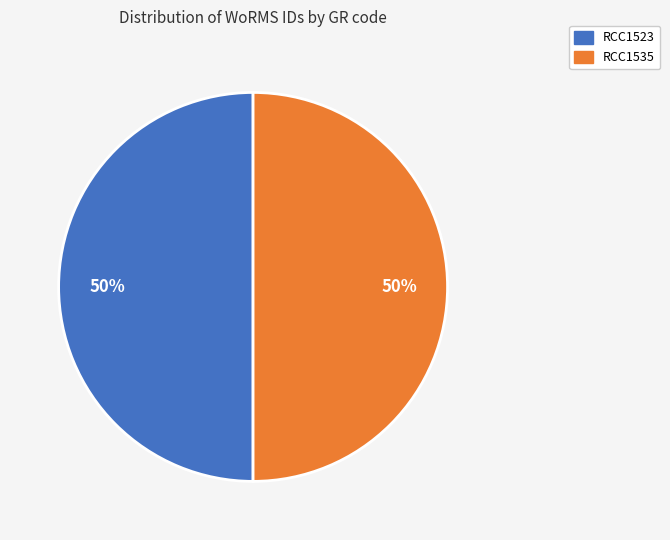

How many slices are in this pie chart?

2